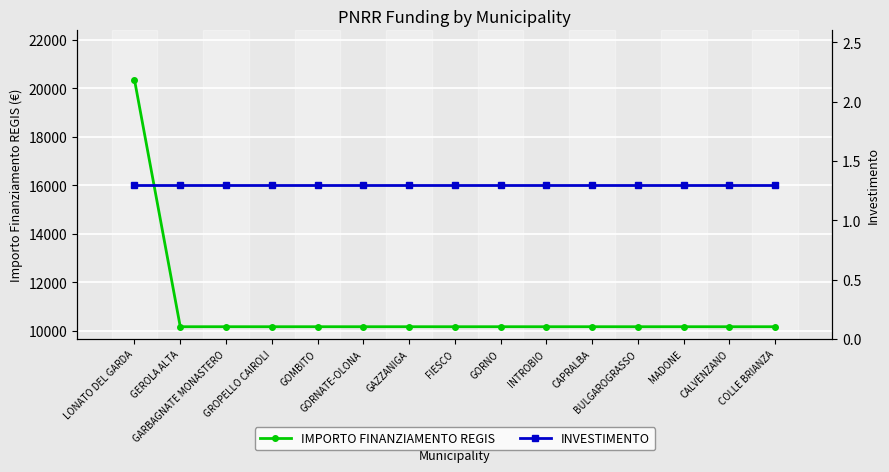

Reading left to right, what are all the values shown in this chart?

IMPORTO FINANZIAMENTO REGIS: LONATO DEL GARDA=20344.0	GEROLA ALTA=10172.0	GARBAGNATE MONASTERO=10172.0	GROPELLO CAIROLI=10172.0	GOMBITO=10172.0	GORNATE-OLONA=10172.0	GAZZANIGA=10172.0	FIESCO=10172.0	GORNO=10172.0	INTROBIO=10172.0	CAPRALBA=10172.0	BULGAROGRASSO=10172.0	MADONE=10172.0	CALVENZANO=10172.0	COLLE BRIANZA=10172.0
INVESTIMENTO: LONATO DEL GARDA=1.3	GEROLA ALTA=1.3	GARBAGNATE MONASTERO=1.3	GROPELLO CAIROLI=1.3	GOMBITO=1.3	GORNATE-OLONA=1.3	GAZZANIGA=1.3	FIESCO=1.3	GORNO=1.3	INTROBIO=1.3	CAPRALBA=1.3	BULGAROGRASSO=1.3	MADONE=1.3	CALVENZANO=1.3	COLLE BRIANZA=1.3